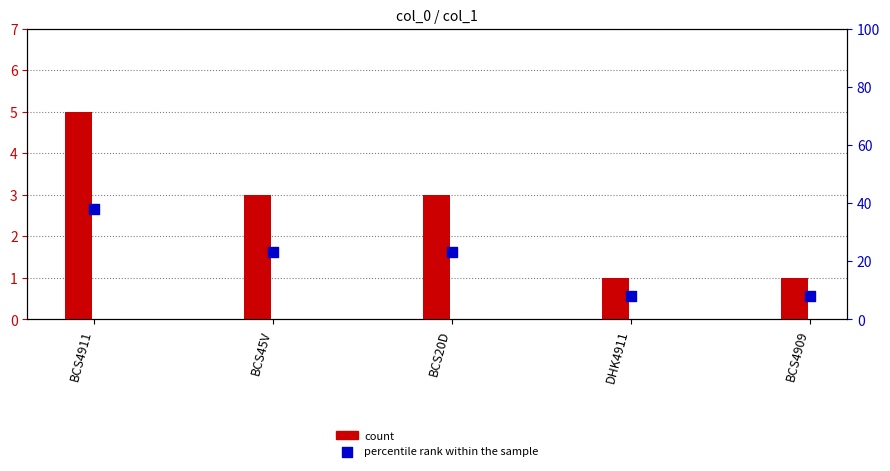

At how many categories does at least one series exceed 5?

5